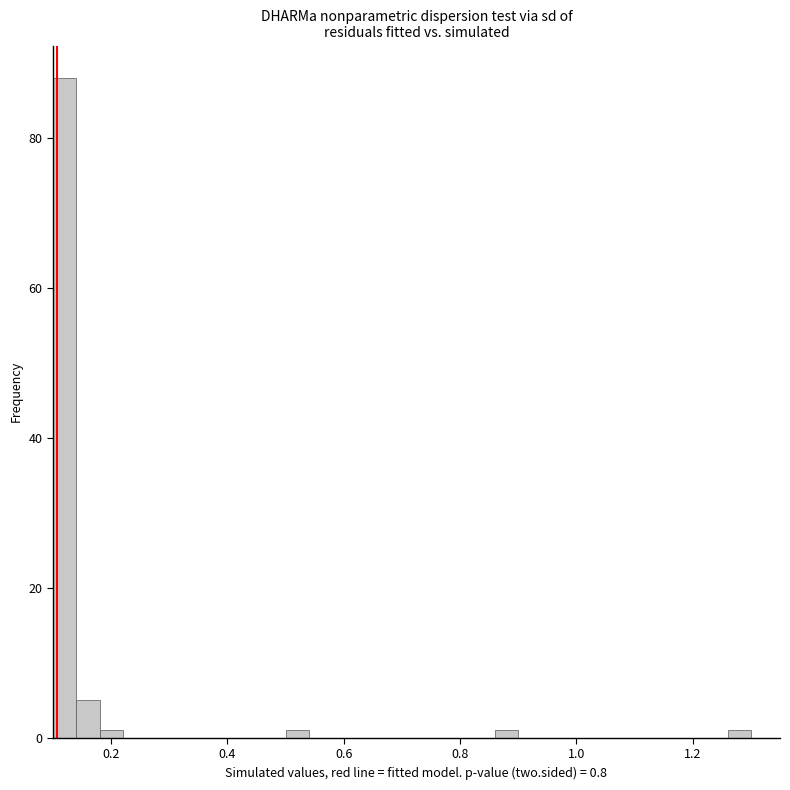

Around what value on the x-axis is the tallest bar? Give the approximate position of its centre, as read against the axis.

0.12